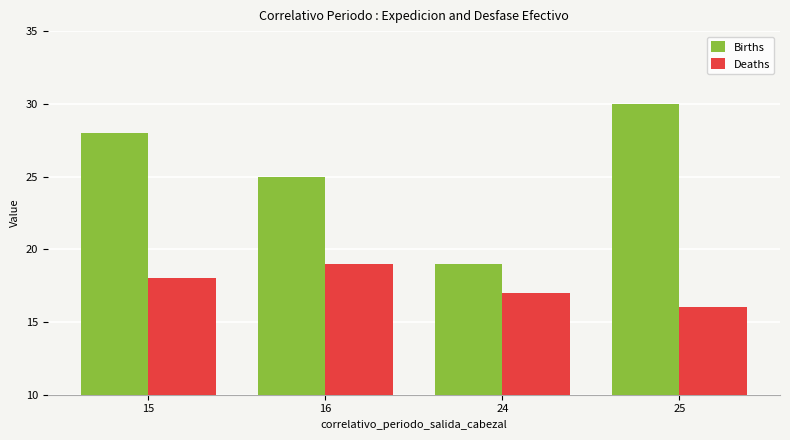

Which series changed the most between 16 and 25?

Births